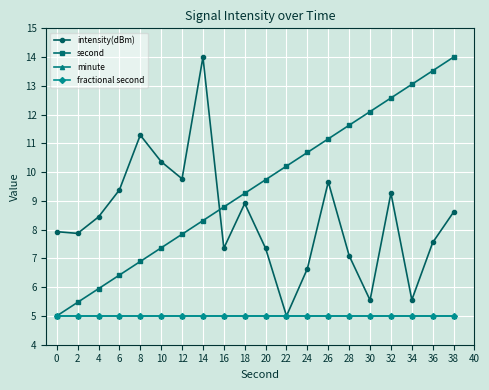

Does the chart display data point markers on the line(s)?

Yes